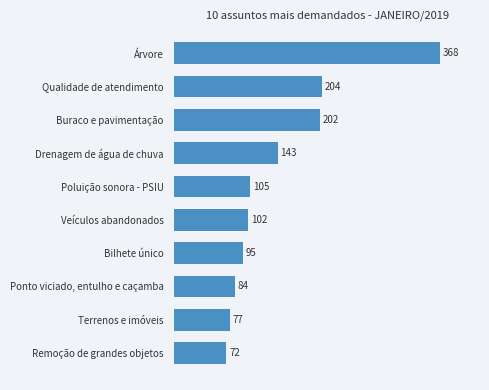

What is the difference between the maximum and minimum values?

296